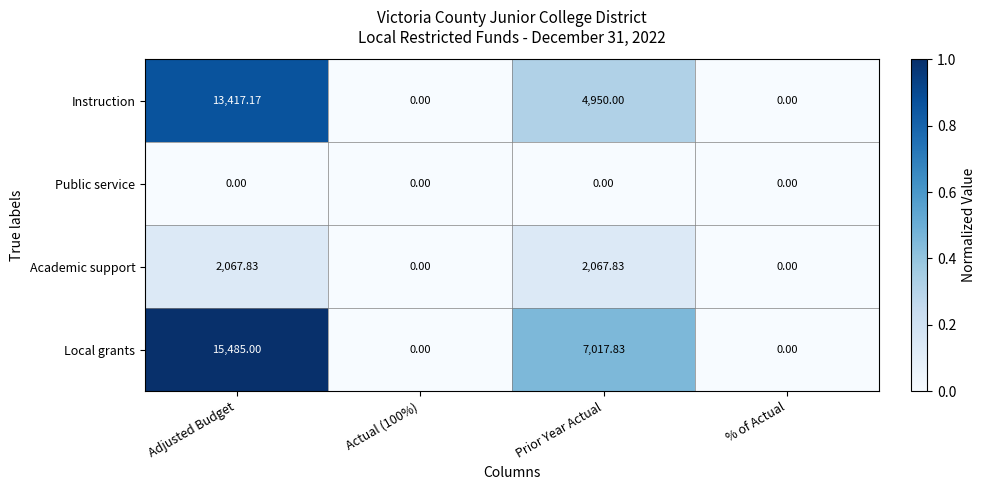

Is the value of Local grants at Actual (100%) greater than the value of Academic support at Prior Year Actual?

No